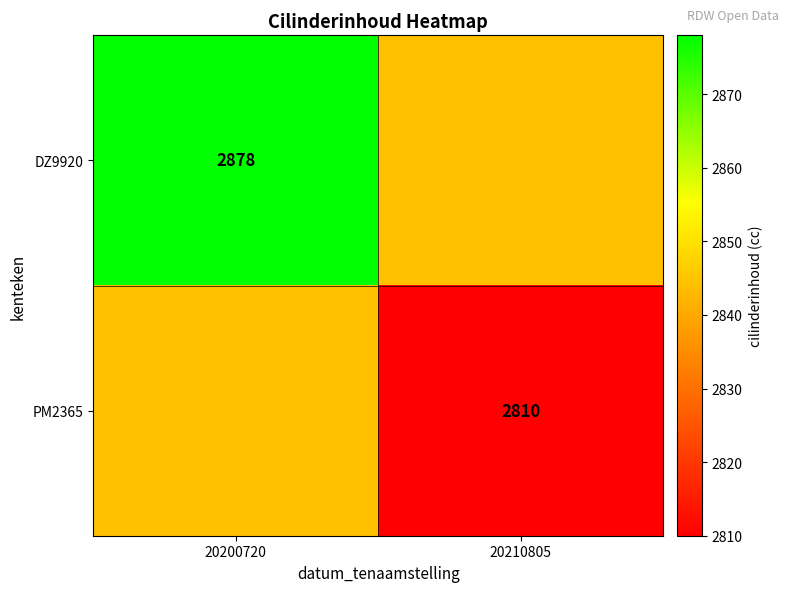

At which category is the sum across all series the highest?

20200720